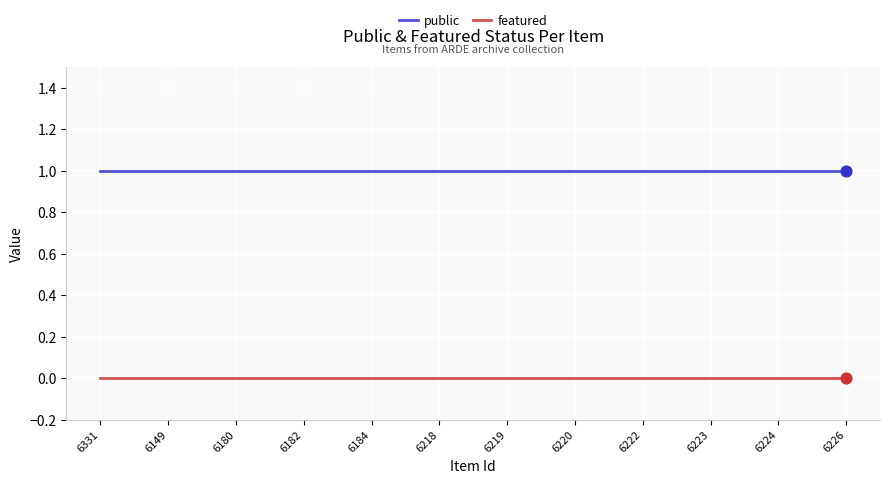

Which series has the largest total across all categories?

public